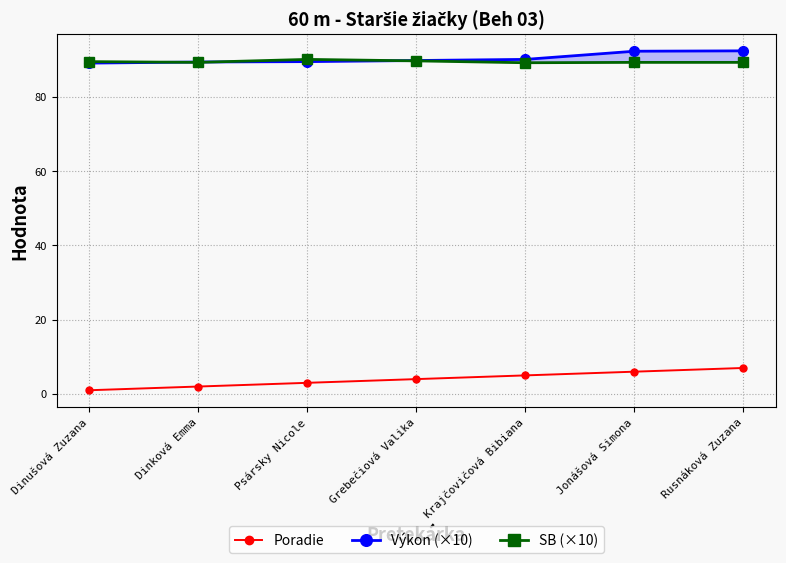

List the series in order of their peak value, lowest first.

Poradie, SB (×10), Výkon (×10)